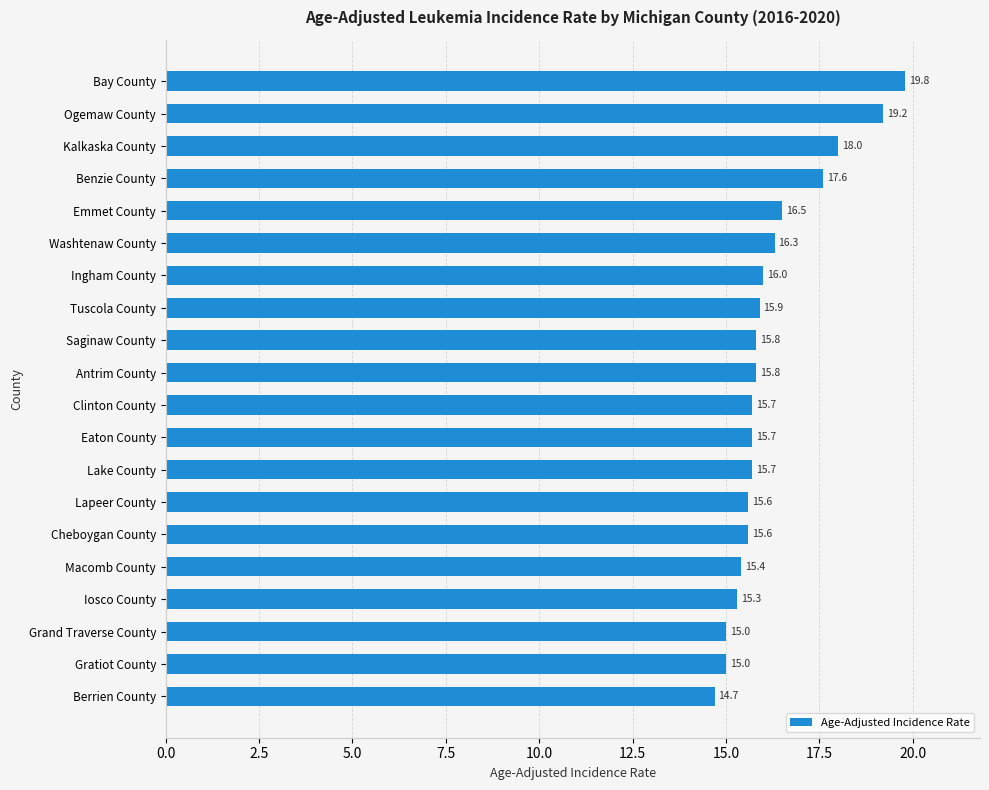

True or false: the data shows 16.0 at Ingham County.

True